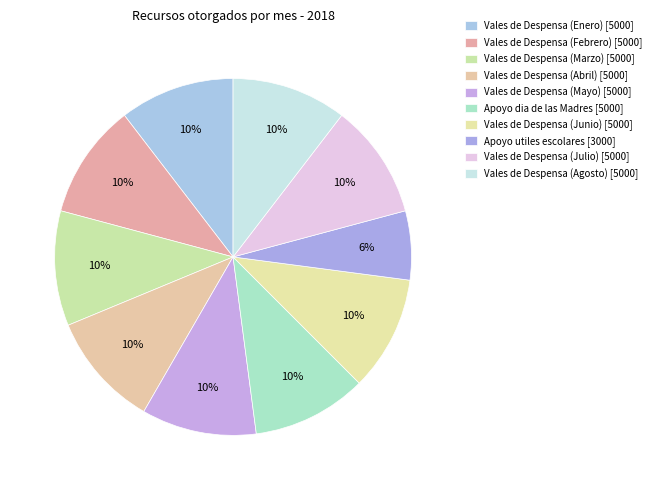

Count the number of slices in the pie.

10